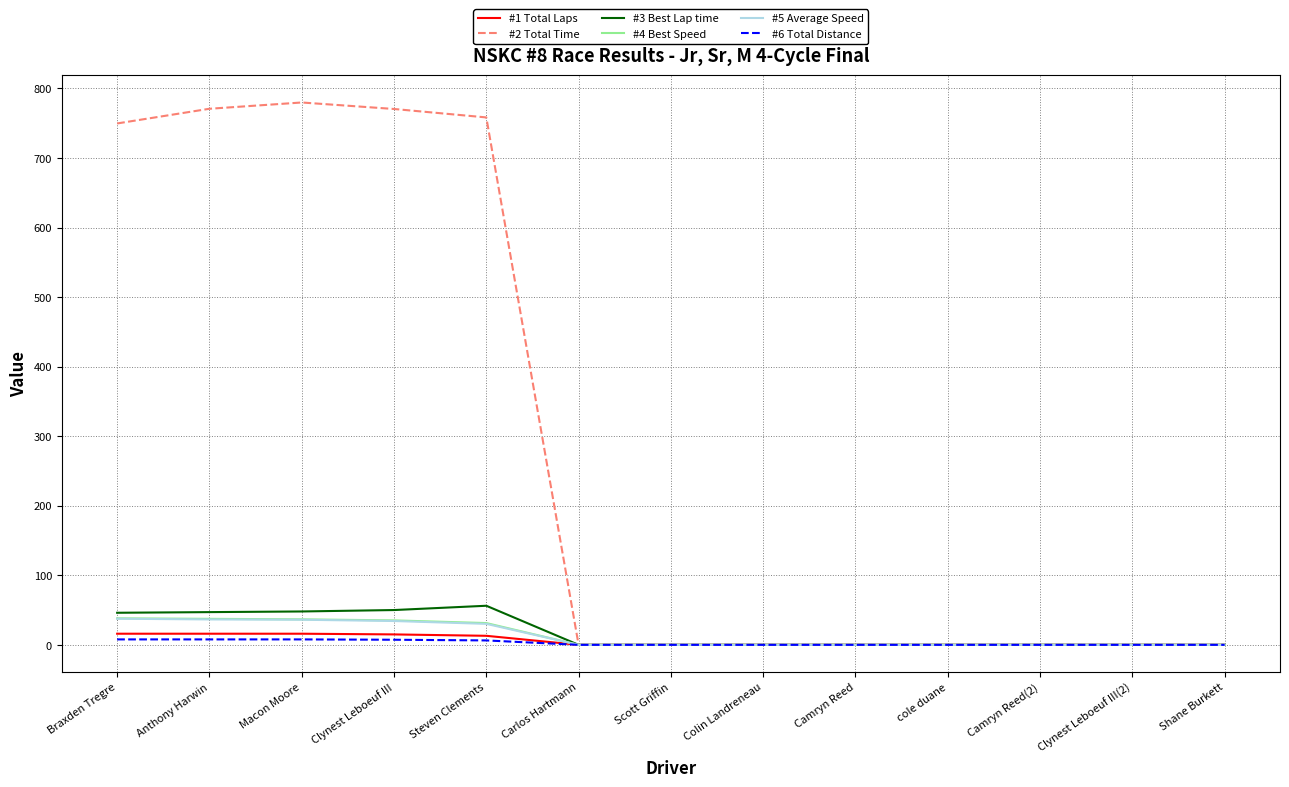

In #2 Total Time, how many points are higher than both neighbors (excluding endpoints)?

1